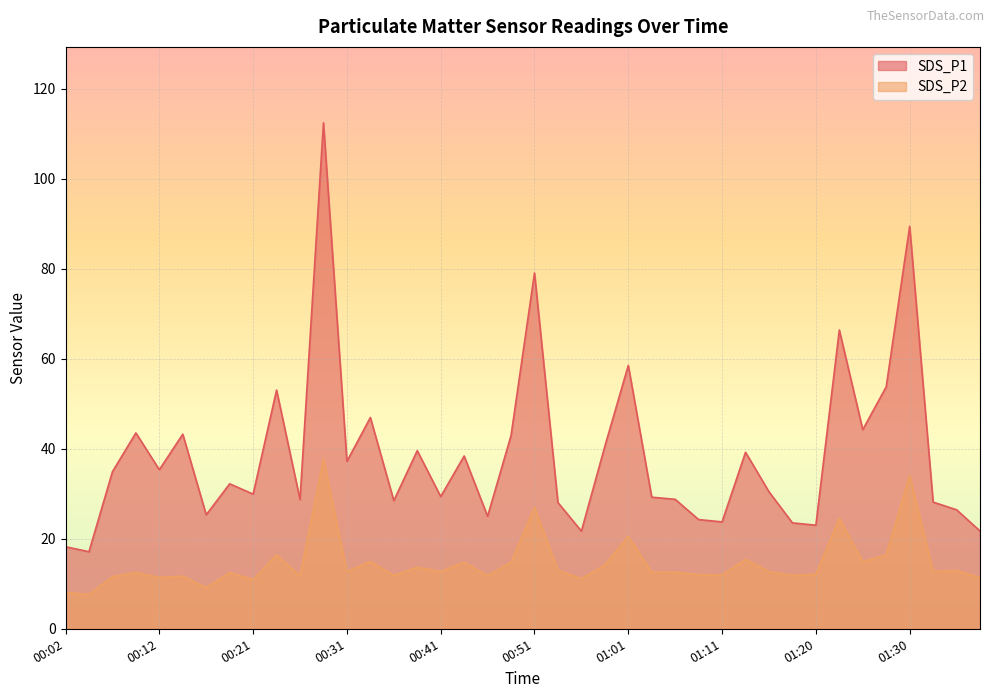

What is the difference between the highest and lowest values at 00:26?

17.0